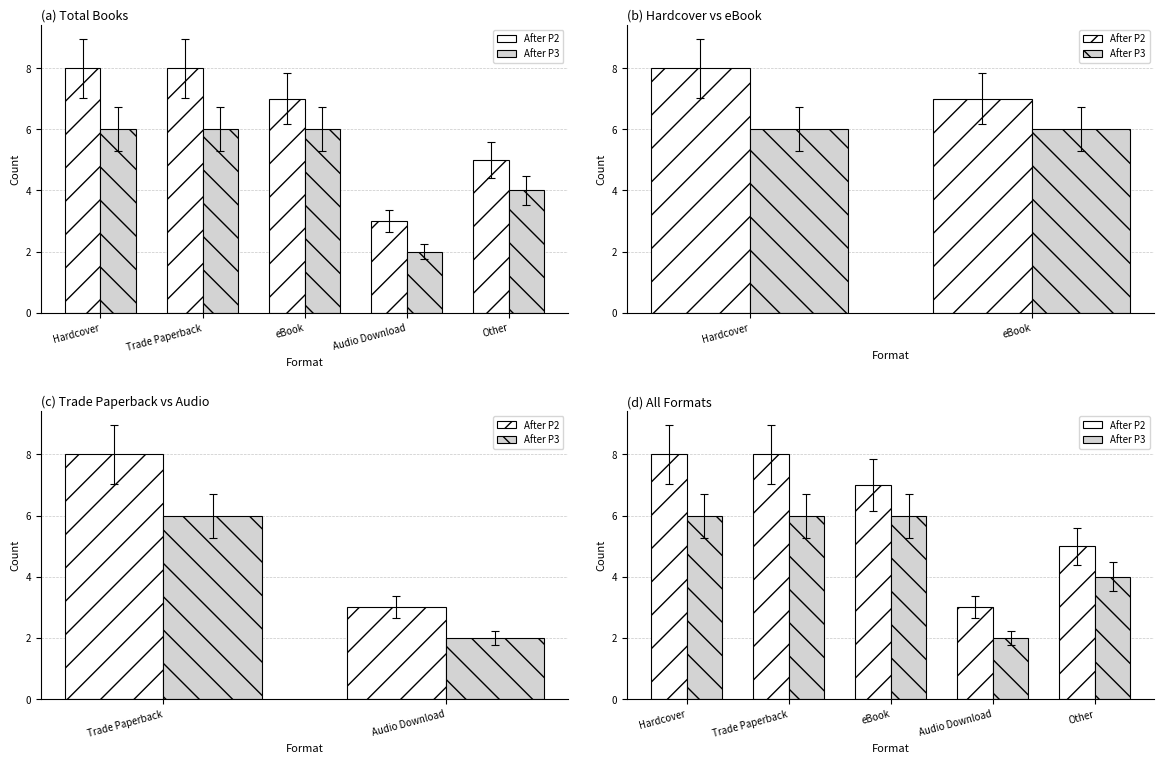

Which series changed the most between eBook and Audio Download?

After P2